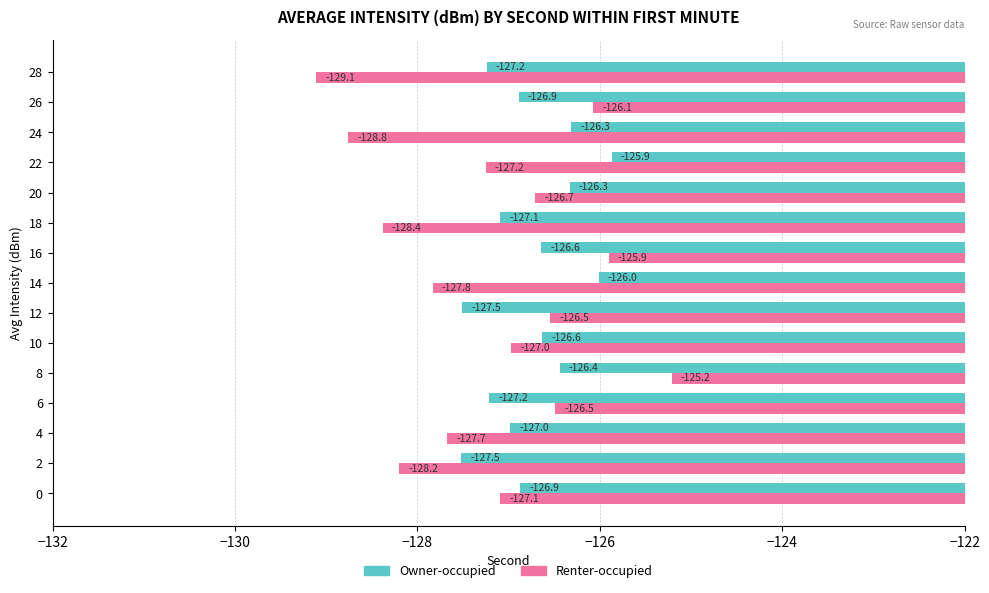

Rank the series by their average value, from lowest to highest.

Renter-occupied, Owner-occupied